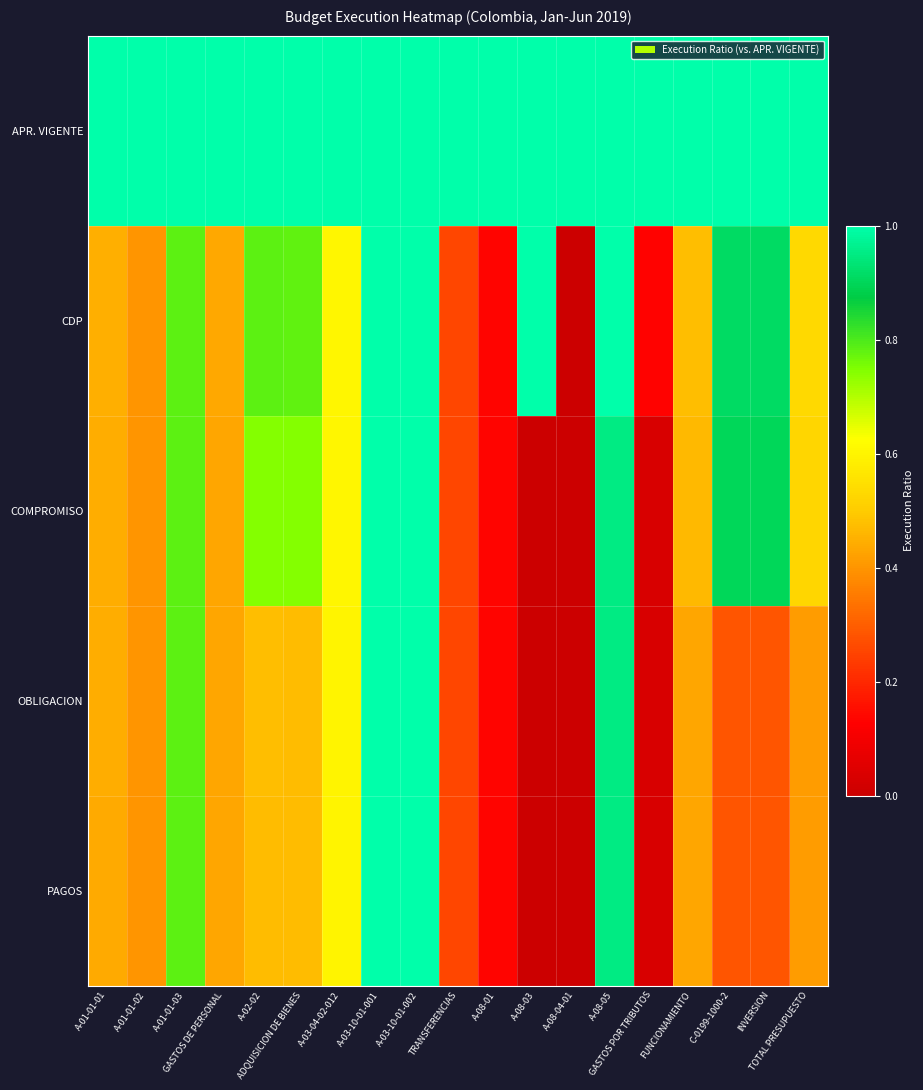

Reading right to left, extract all data points from this chart.

APR. VIGENTE: TOTAL PRESUPUESTO=1.0	INVERSION=1.0	C-0199-1000-2=1.0	FUNCIONAMIENTO=1.0	GASTOS POR TRIBUTOS=1.0	A-08-05=1.0	A-08-04-01=1.0	A-08-03=1.0	A-08-01=1.0	TRANSFERENCIAS=1.0	A-03-10-01-002=1.0	A-03-10-01-001=1.0	A-03-04-02-012=1.0	ADQUISICION DE BIENES=1.0	A-02-02=1.0	GASTOS DE PERSONAL=1.0	A-01-01-03=1.0	A-01-01-02=1.0	A-01-01-01=1.0
CDP: TOTAL PRESUPUESTO=0.5	INVERSION=0.9	C-0199-1000-2=0.9	FUNCIONAMIENTO=0.5	GASTOS POR TRIBUTOS=0.1	A-08-05=1.0	A-08-04-01=0.0	A-08-03=1.0	A-08-01=0.1	TRANSFERENCIAS=0.3	A-03-10-01-002=1.0	A-03-10-01-001=1.0	A-03-04-02-012=0.6	ADQUISICION DE BIENES=0.8	A-02-02=0.8	GASTOS DE PERSONAL=0.4	A-01-01-03=0.8	A-01-01-02=0.4	A-01-01-01=0.4
COMPROMISO: TOTAL PRESUPUESTO=0.5	INVERSION=0.9	C-0199-1000-2=0.9	FUNCIONAMIENTO=0.5	GASTOS POR TRIBUTOS=0.0	A-08-05=1.0	A-08-04-01=0.0	A-08-03=0.0	A-08-01=0.1	TRANSFERENCIAS=0.3	A-03-10-01-002=1.0	A-03-10-01-001=1.0	A-03-04-02-012=0.6	ADQUISICION DE BIENES=0.7	A-02-02=0.7	GASTOS DE PERSONAL=0.4	A-01-01-03=0.8	A-01-01-02=0.4	A-01-01-01=0.4
OBLIGACION: TOTAL PRESUPUESTO=0.4	INVERSION=0.3	C-0199-1000-2=0.3	FUNCIONAMIENTO=0.4	GASTOS POR TRIBUTOS=0.0	A-08-05=1.0	A-08-04-01=0.0	A-08-03=0.0	A-08-01=0.1	TRANSFERENCIAS=0.3	A-03-10-01-002=1.0	A-03-10-01-001=1.0	A-03-04-02-012=0.6	ADQUISICION DE BIENES=0.5	A-02-02=0.5	GASTOS DE PERSONAL=0.4	A-01-01-03=0.8	A-01-01-02=0.4	A-01-01-01=0.4
PAGOS: TOTAL PRESUPUESTO=0.4	INVERSION=0.3	C-0199-1000-2=0.3	FUNCIONAMIENTO=0.4	GASTOS POR TRIBUTOS=0.0	A-08-05=1.0	A-08-04-01=0.0	A-08-03=0.0	A-08-01=0.1	TRANSFERENCIAS=0.3	A-03-10-01-002=1.0	A-03-10-01-001=1.0	A-03-04-02-012=0.6	ADQUISICION DE BIENES=0.5	A-02-02=0.5	GASTOS DE PERSONAL=0.4	A-01-01-03=0.8	A-01-01-02=0.4	A-01-01-01=0.4